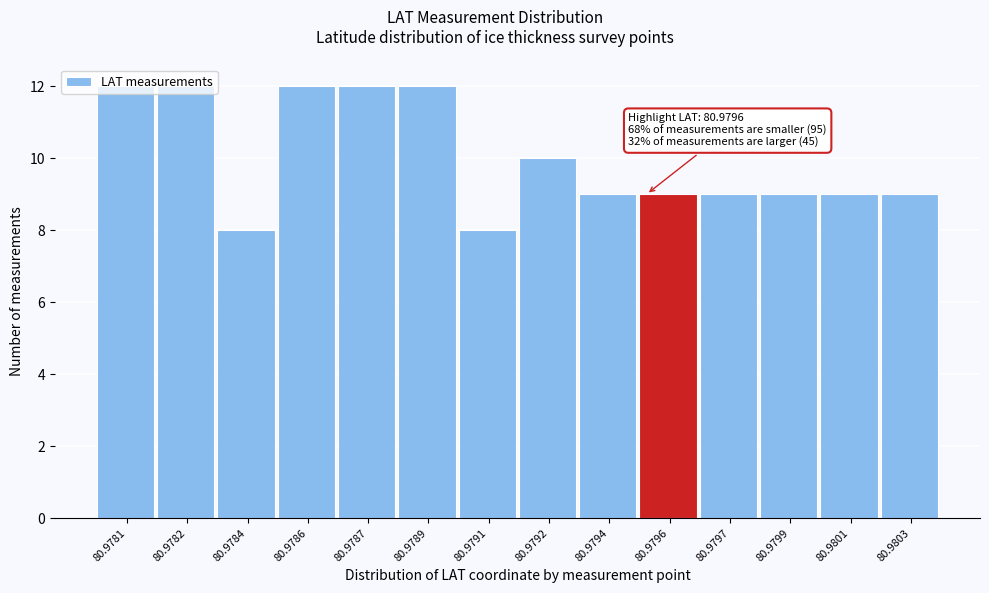

What is the greatest value displayed?

12